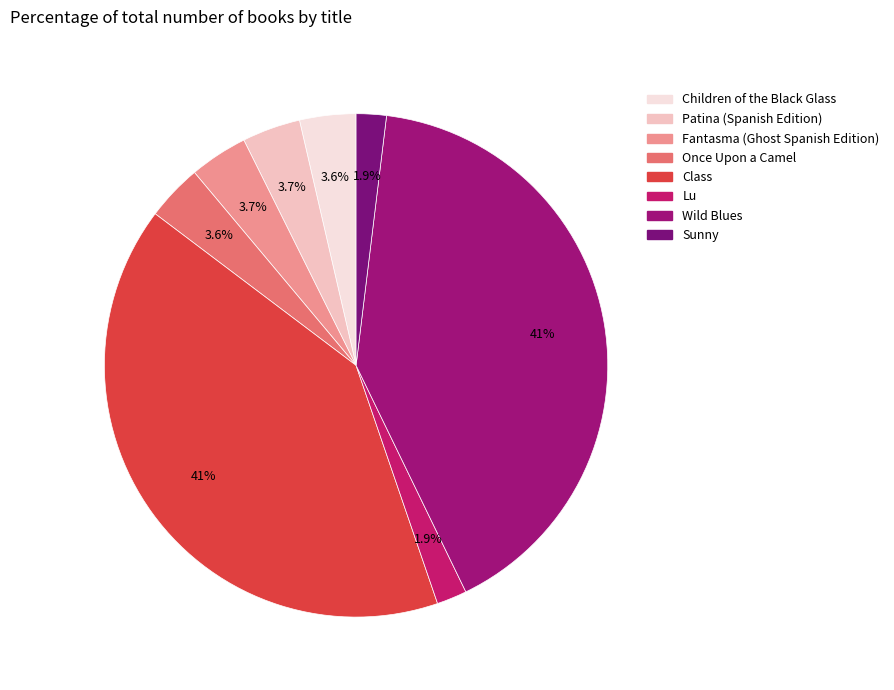

How many segments does this pie chart have?

8